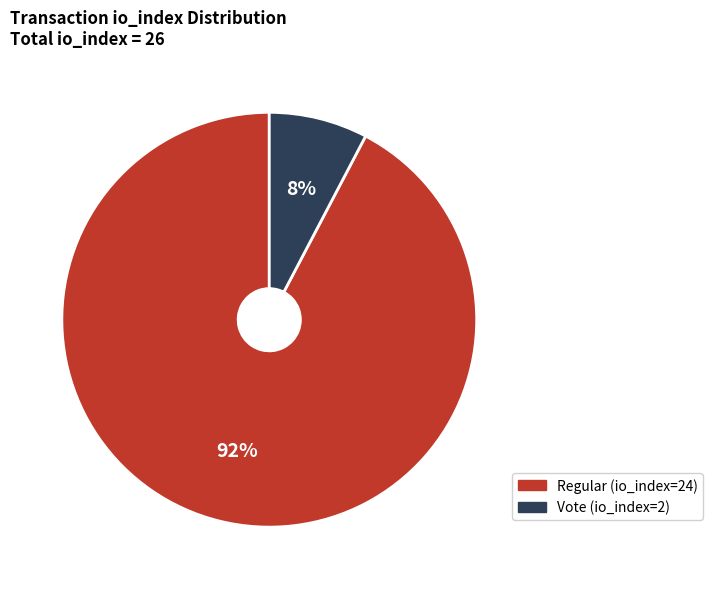

The Regular (io_index=24) slice represents 87% of the pie. True or false?

False